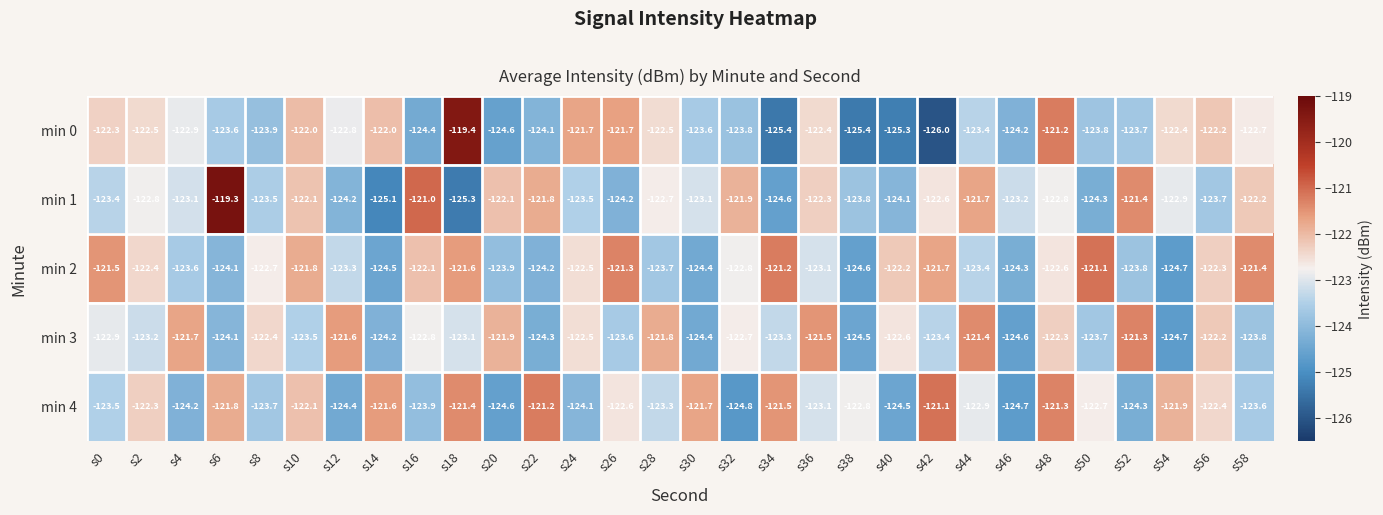

What is the difference between the maximum and minimum values in the min 2 series?

3.6